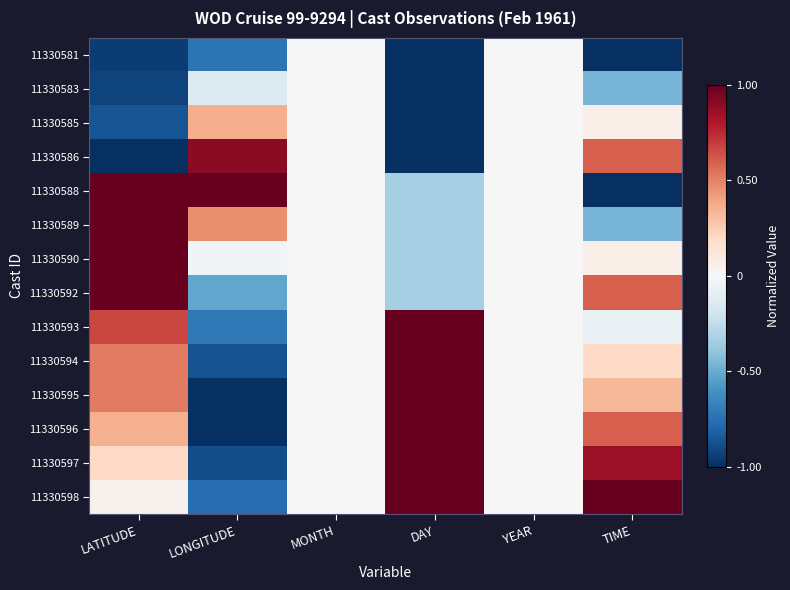

Which has a higher value, YEAR or LATITUDE?

YEAR